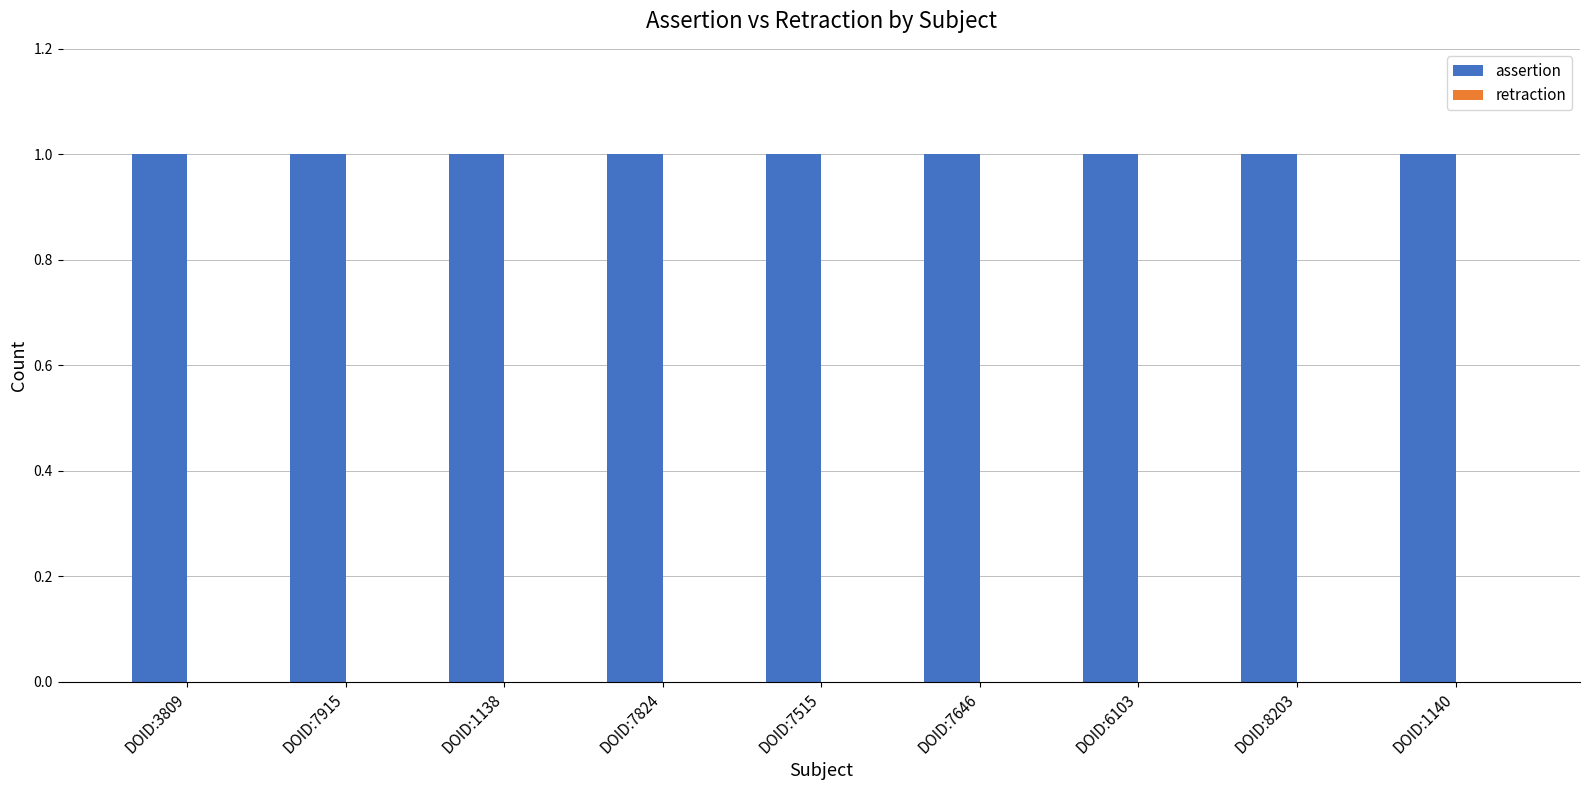

Which series changed the most between DOID:7824 and DOID:8203?

assertion